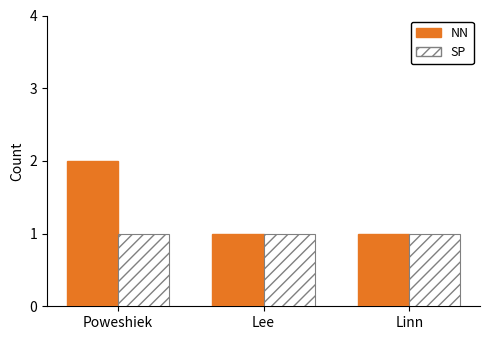

Reading left to right, list all the values displayed in this chart.

NN: Poweshiek=2	Lee=1	Linn=1
SP: Poweshiek=1	Lee=1	Linn=1